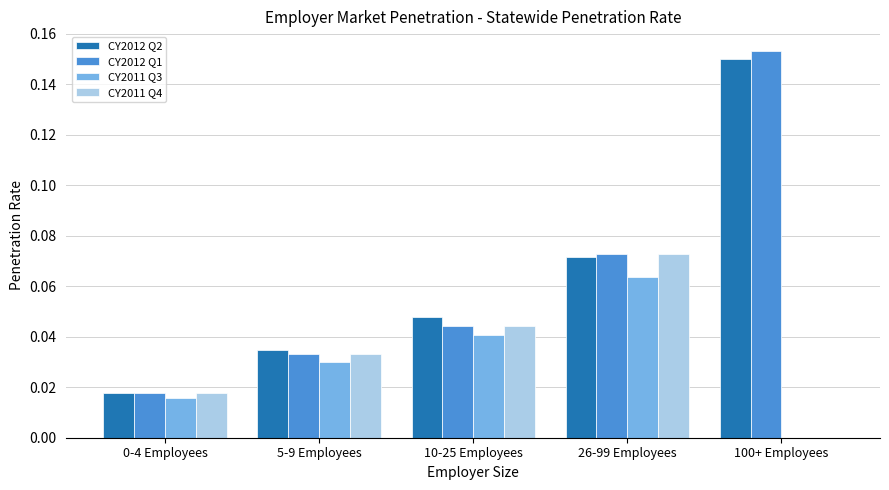

The CY2011 Q4 series shows 0.0 at 10-25 Employees. True or false?

True